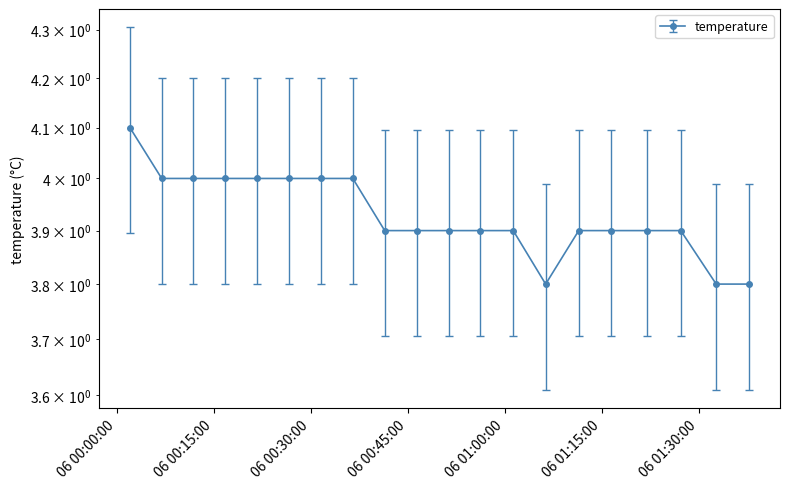

At which label is the value closest to 3?

2023-04-06T01:06:18